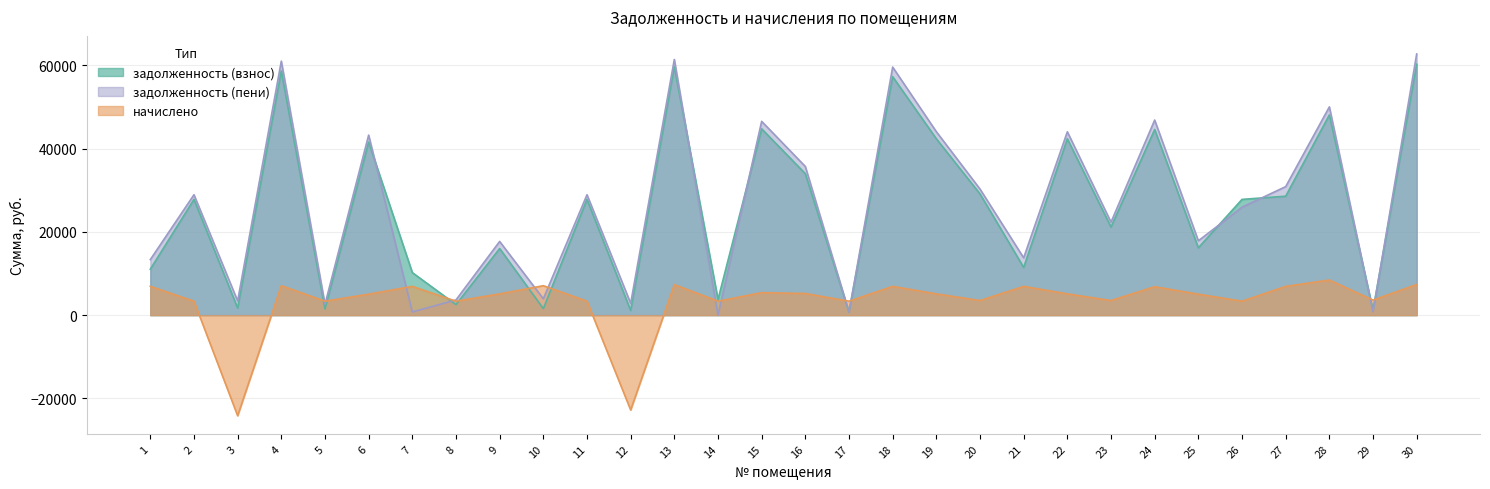

Which series has the widest spread of values?

задолженность (пени)